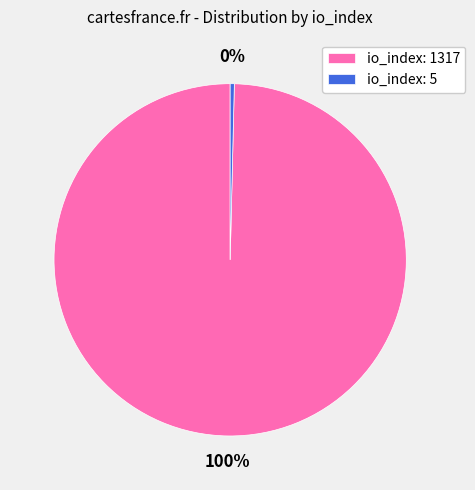

What is the majority slice?

io_index: 1317